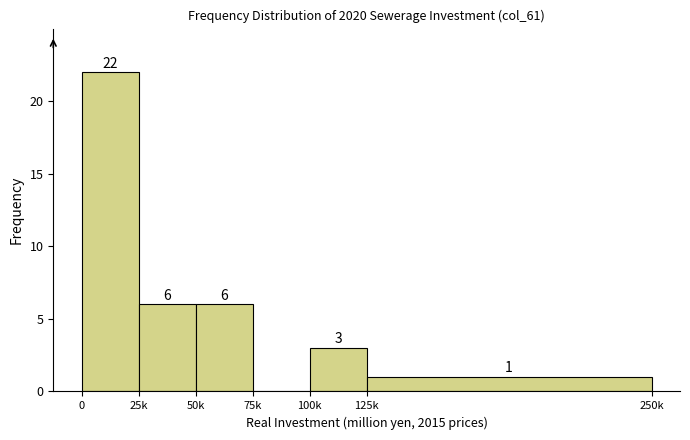

Reading right to left, what are all the values shown in this chart?

125k=1	100k=3	75k=0	50k=6	25k=6	0=22